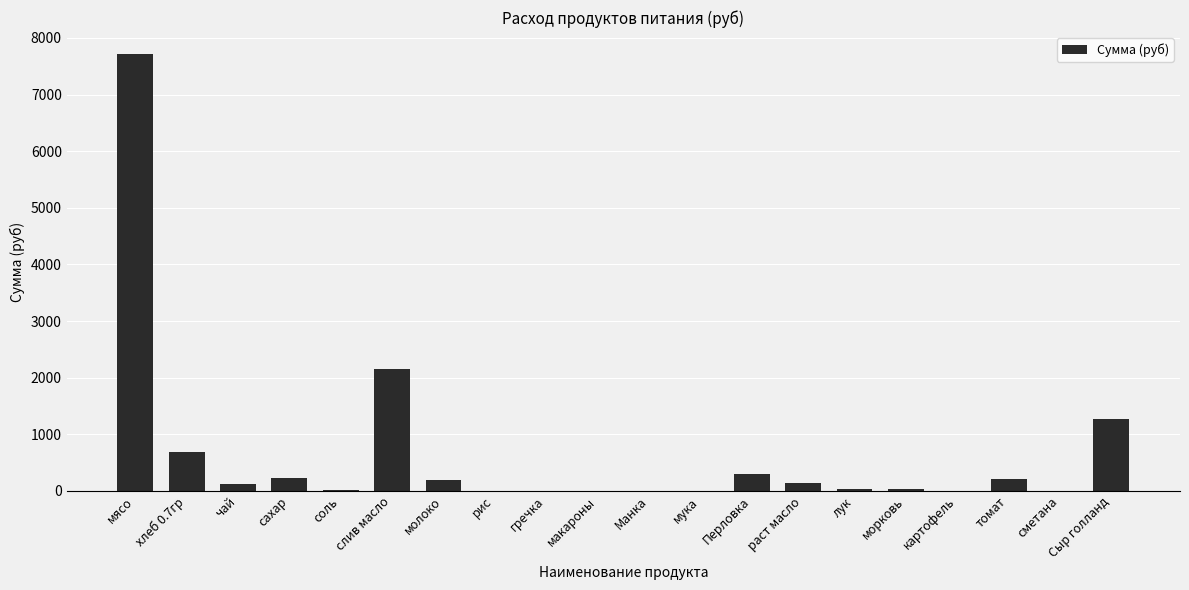

Which has a higher value, Сыр голланд or сахар?

Сыр голланд